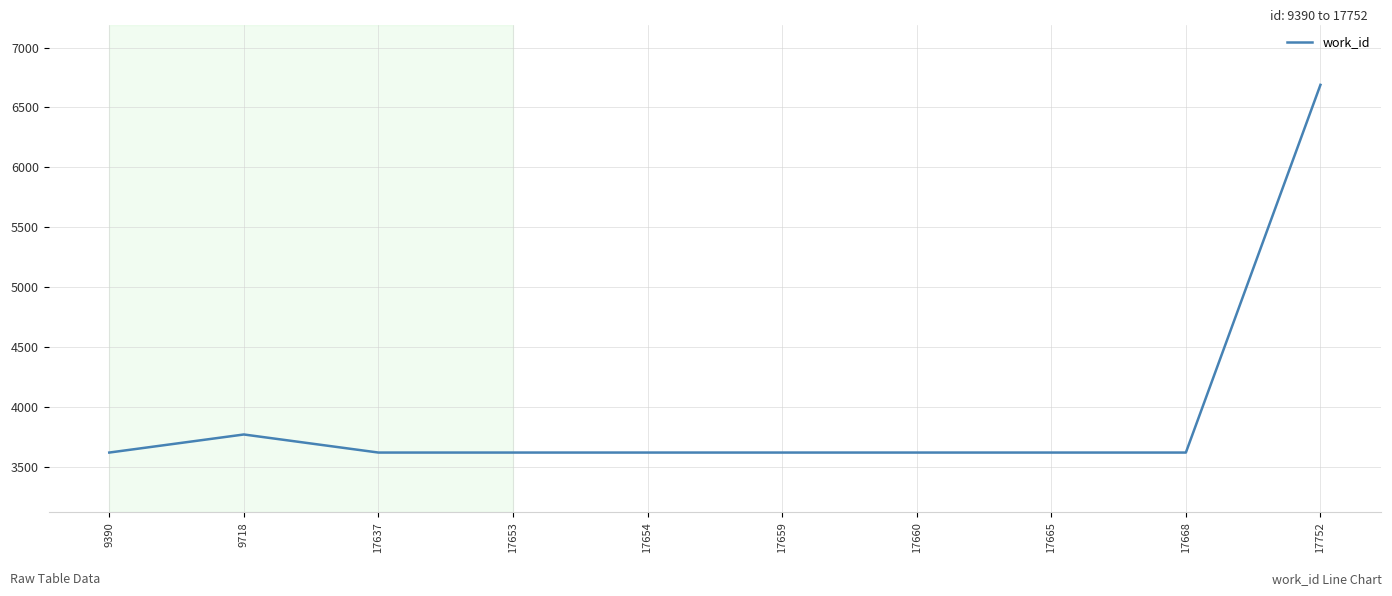

What is the difference between the values at 9718 and 17653?

151